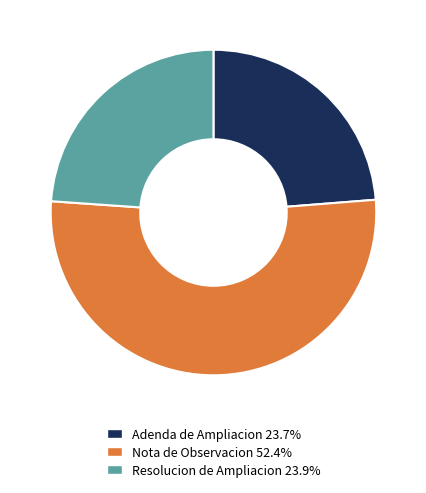

Approximately how many times larger is the value at Adenda de Ampliacion 23.7% compared to Nota de Observacion 52.4%?

0.5